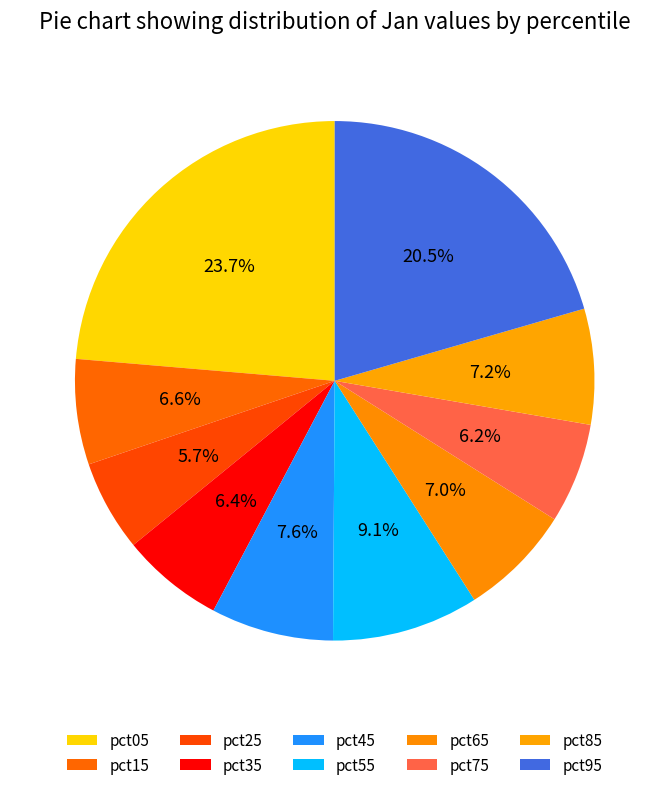

What is the change in value from pct75 to pct95?

+0.5